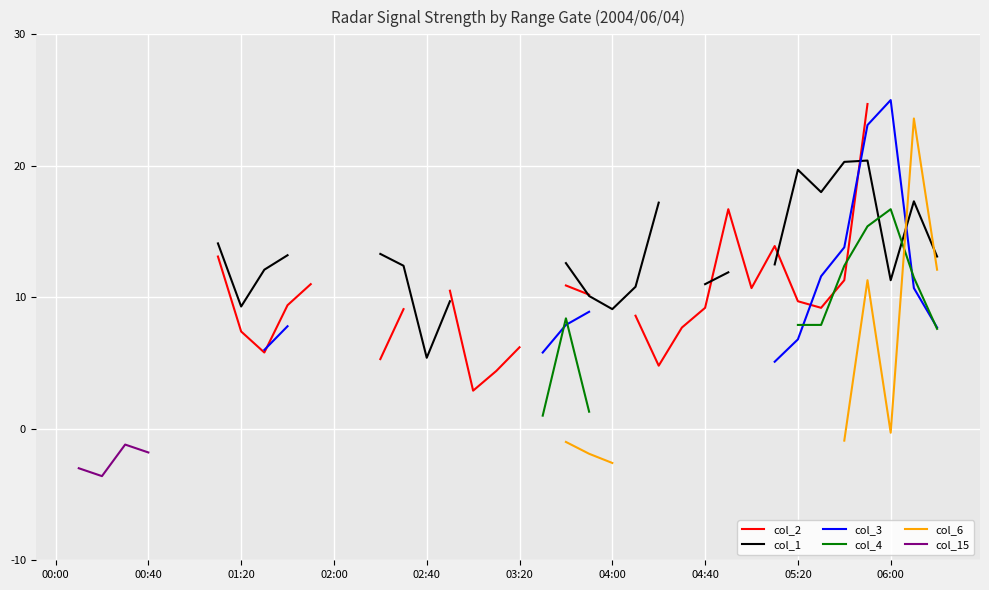

What position from the left is 06:00?

37